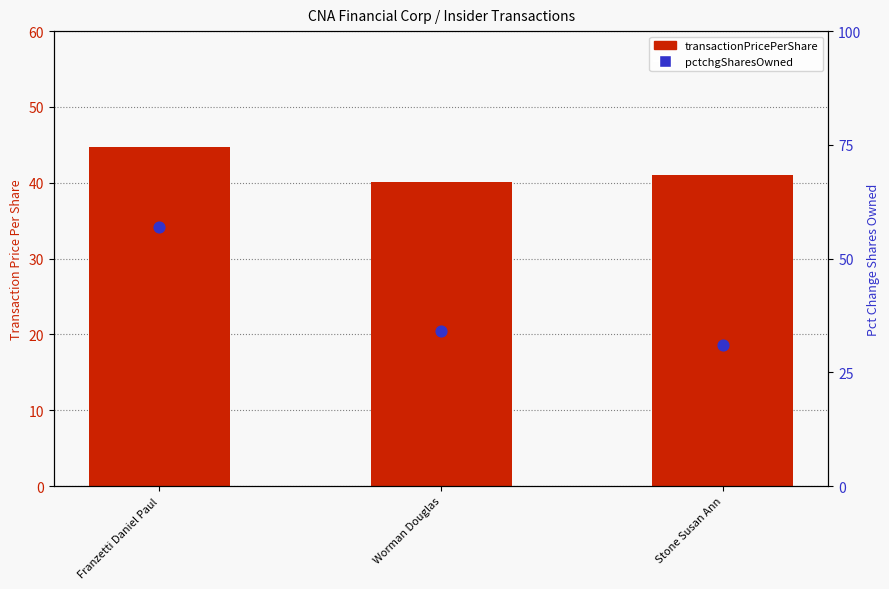

What are all the series names shown in the legend?

transactionPricePerShare, pctchgSharesOwned